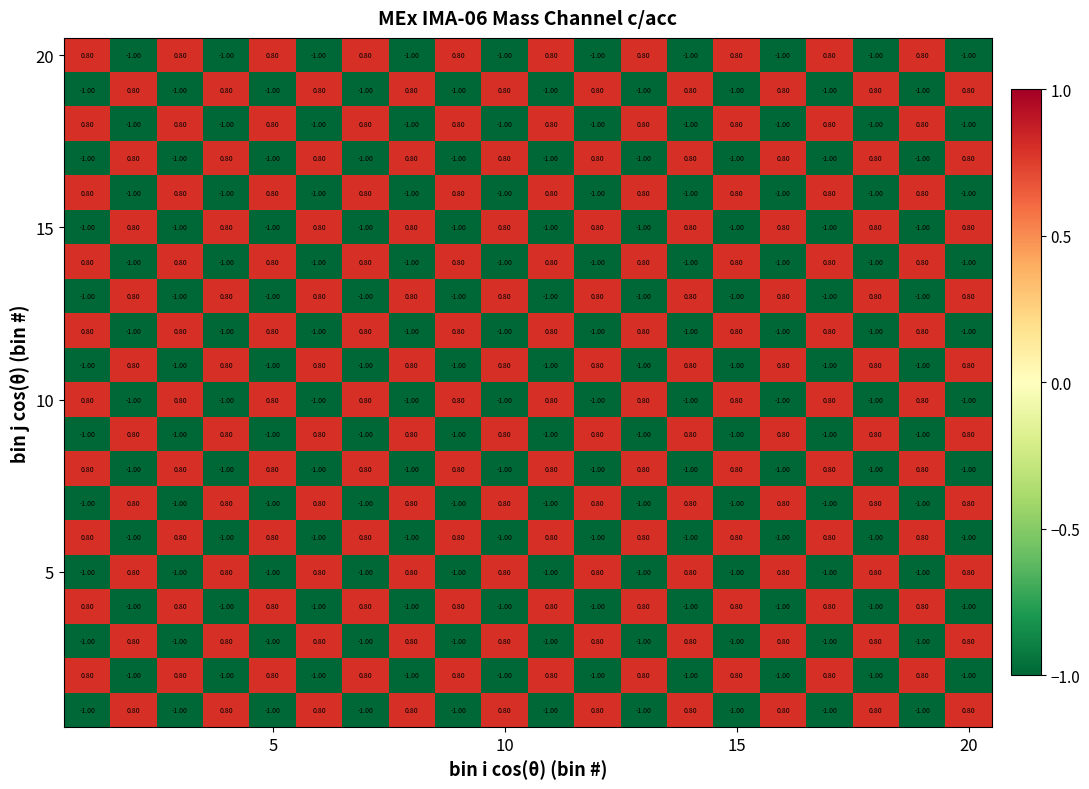

At how many categories does at least one series exceed 0?

20